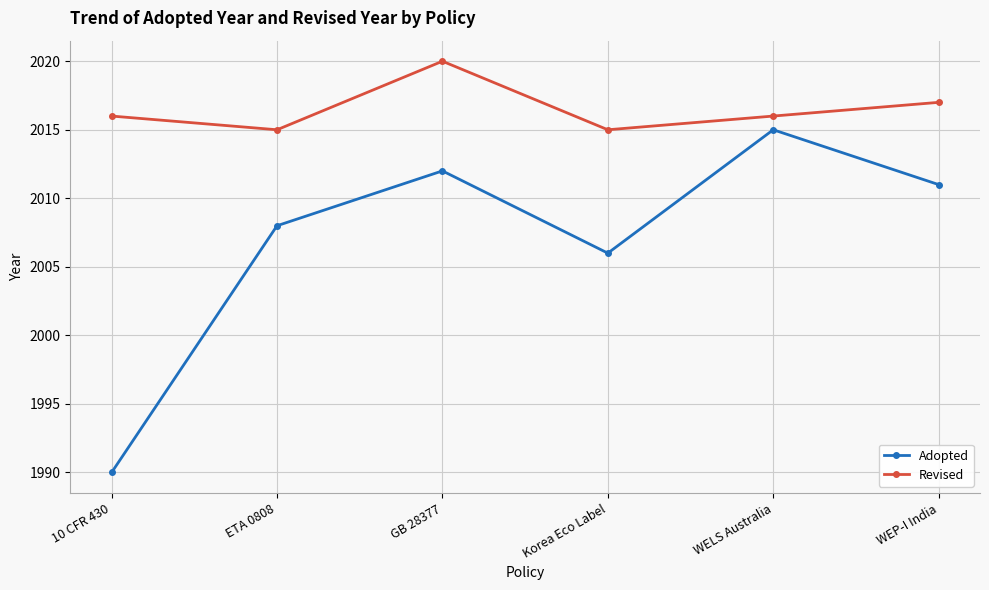

Where is the first local maximum for Revised?

GB 28377